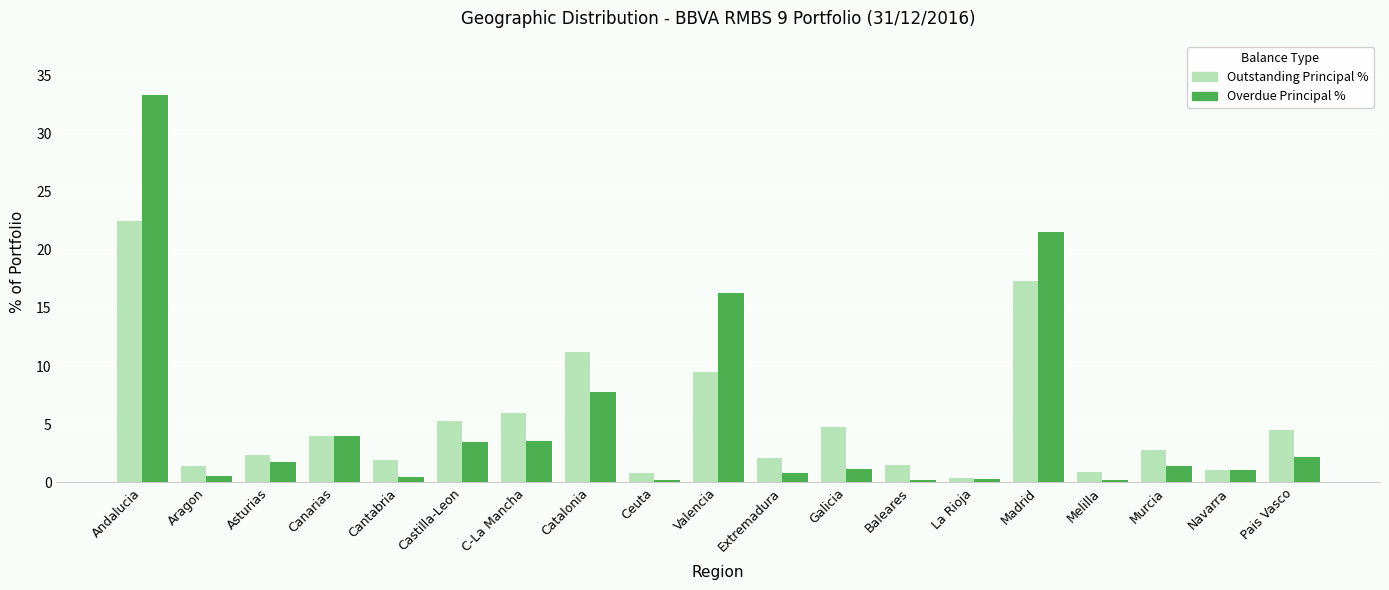

What is the maximum value shown in the chart?

33.3